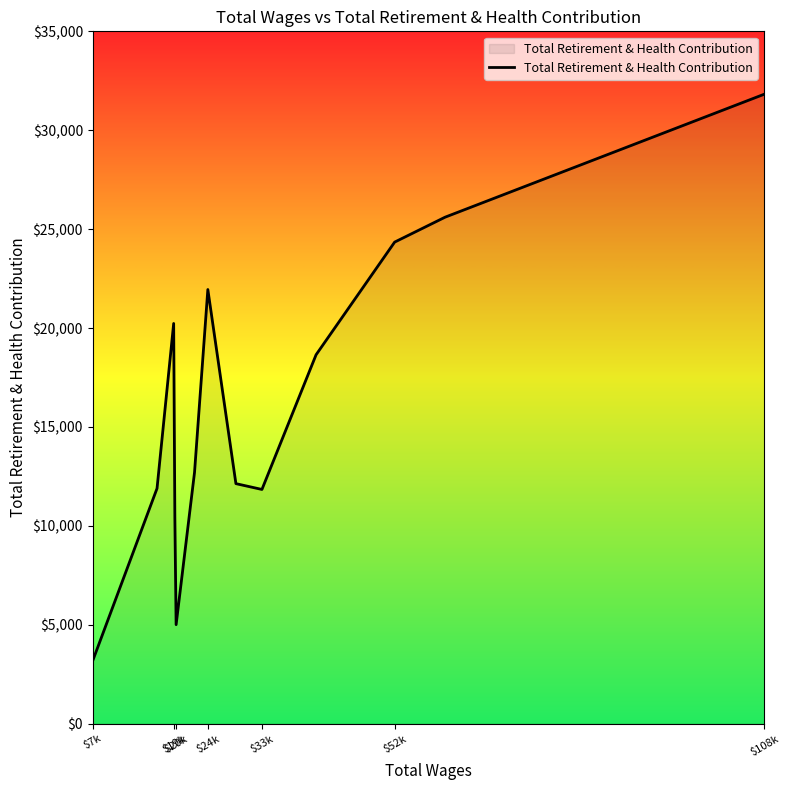

What is the average value?

16137